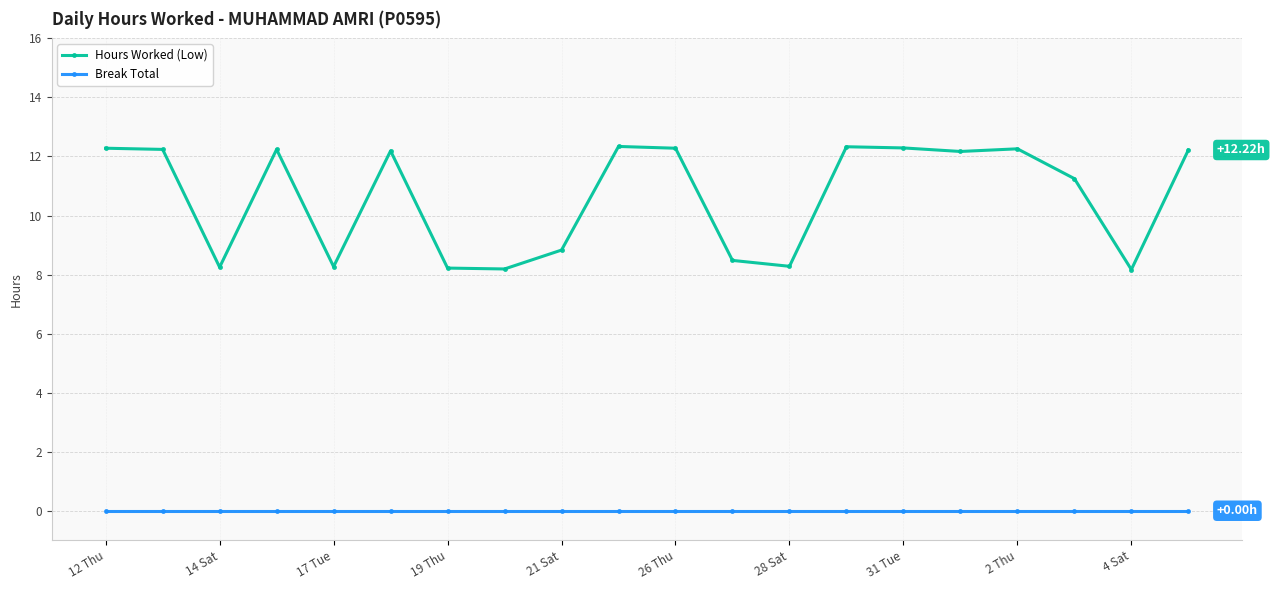

What is the lowest value of the Hours Worked (Low) series?

8.2